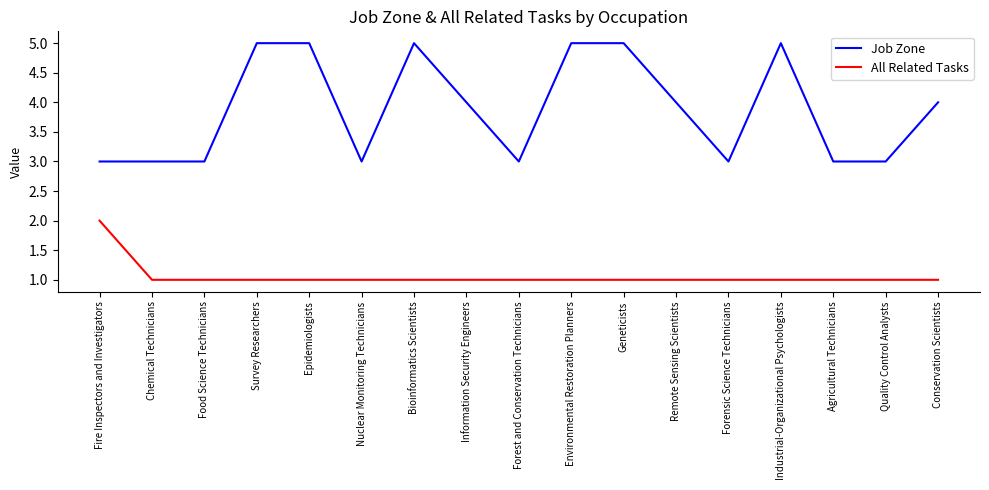

Is the value of All Related Tasks at Industrial-Organizational Psychologists greater than the value of Job Zone at Forest and Conservation Technicians?

No